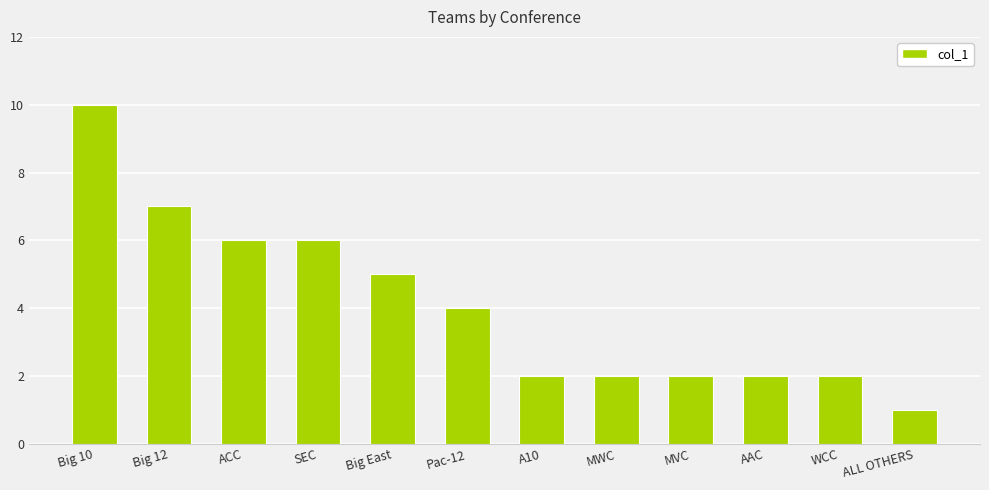

Are the bars horizontal?

No